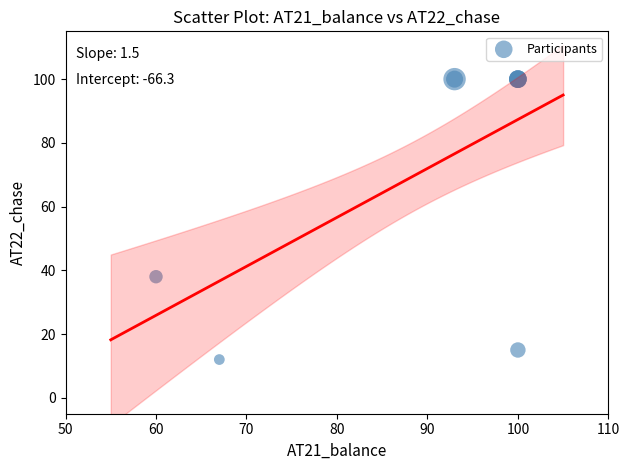

What Y value in the scatter plot is closest to 56?

38